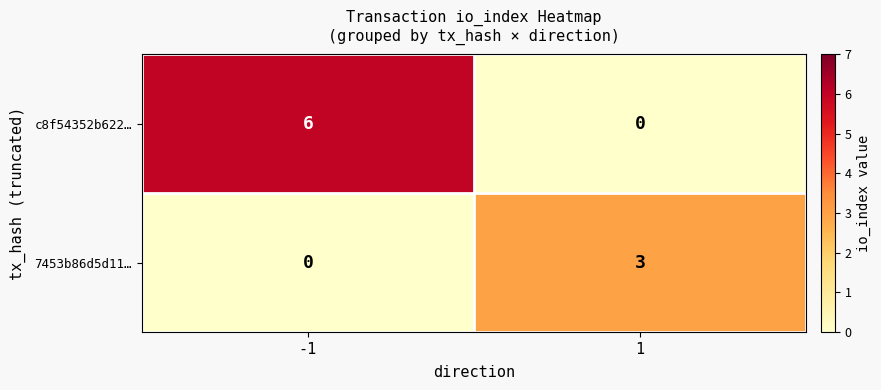

Reading left to right, what are all the values shown in this chart?

c8f54352b622…: 6	0
7453b86d5d11…: 0	3